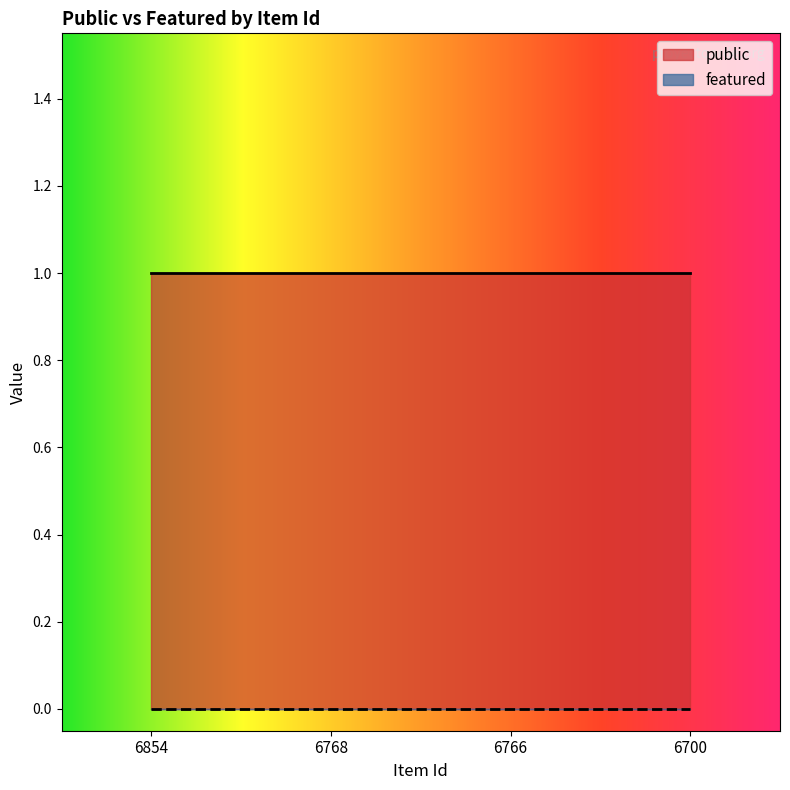

At which label does featured reach its minimum?

6854